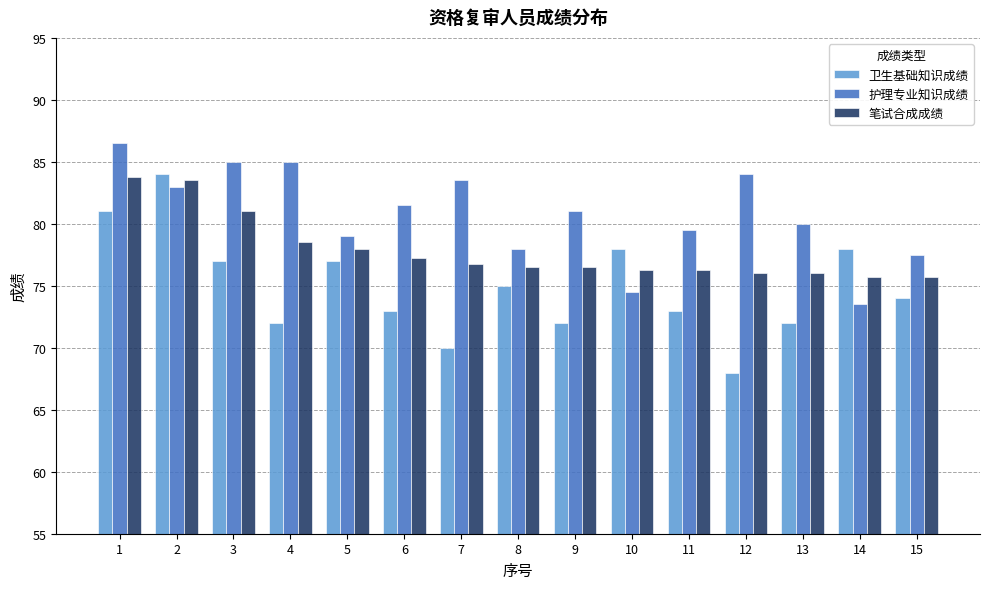

What are all the series names shown in the legend?

卫生基础知识成绩, 护理专业知识成绩, 笔试合成成绩